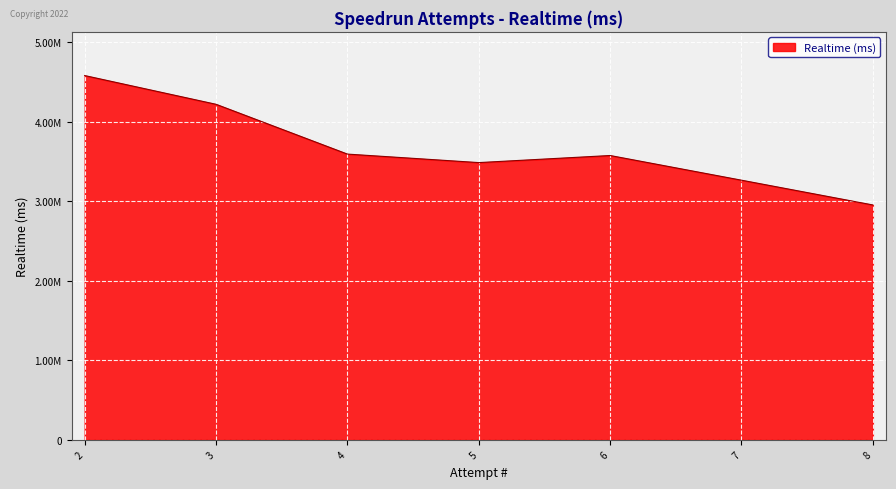

Does the chart display data point markers on the line(s)?

No